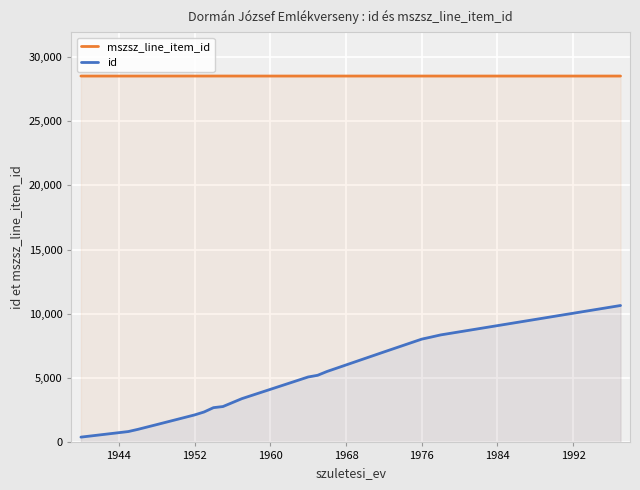

What are all the series names shown in the legend?

mszsz_line_item_id, id